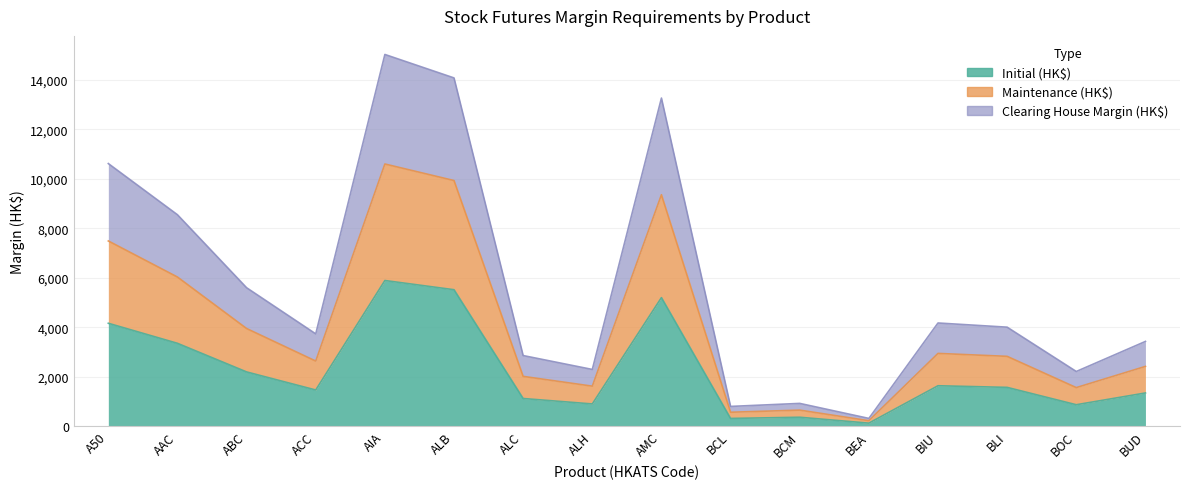

How many lines are shown in the chart?

3